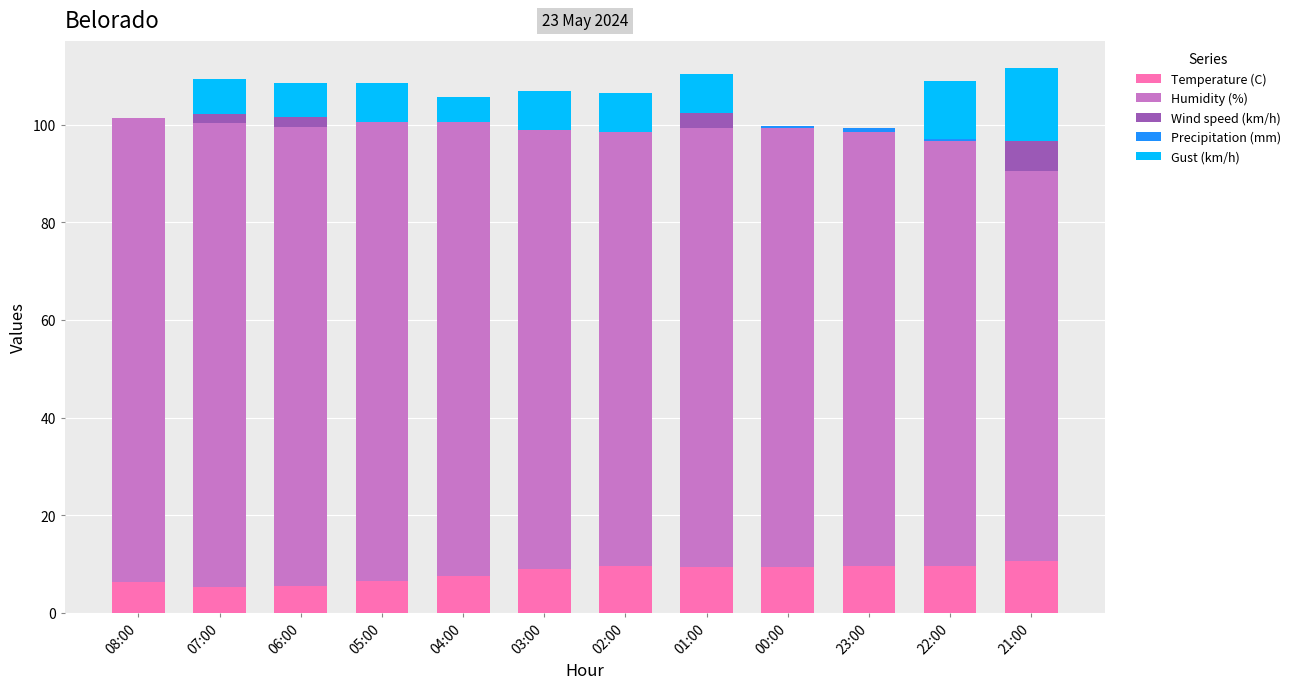

What is the total value across all series at 05:00?

108.5